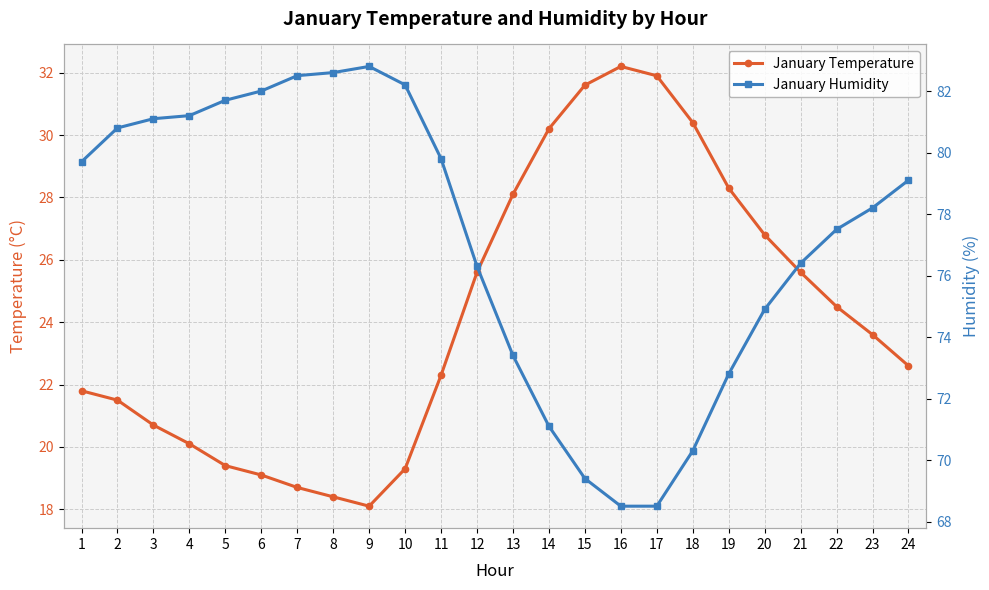

What are all the series names shown in the legend?

January Temperature, January Humidity